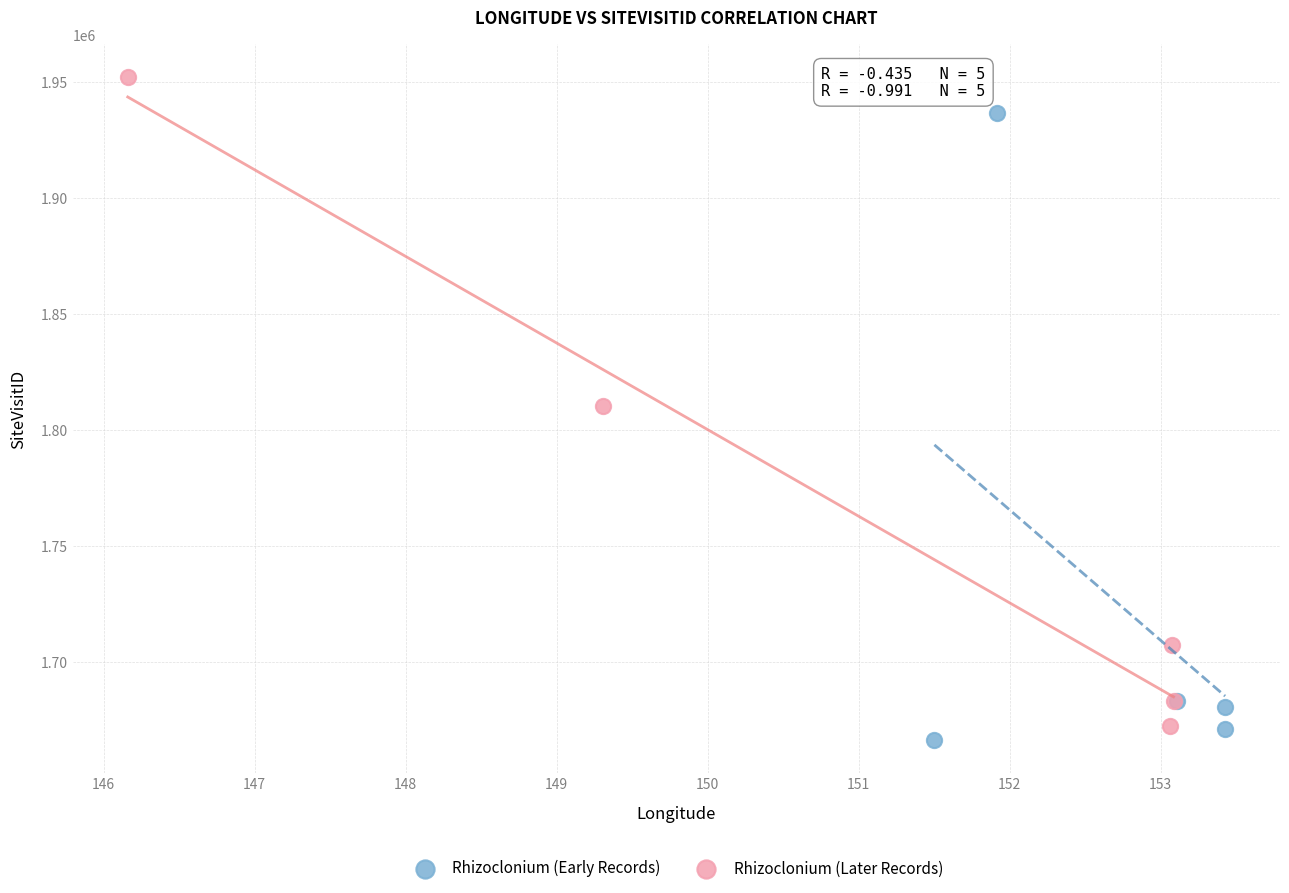

Which series reaches the maximum Y coordinate?

Rhizoclonium (Later Records)